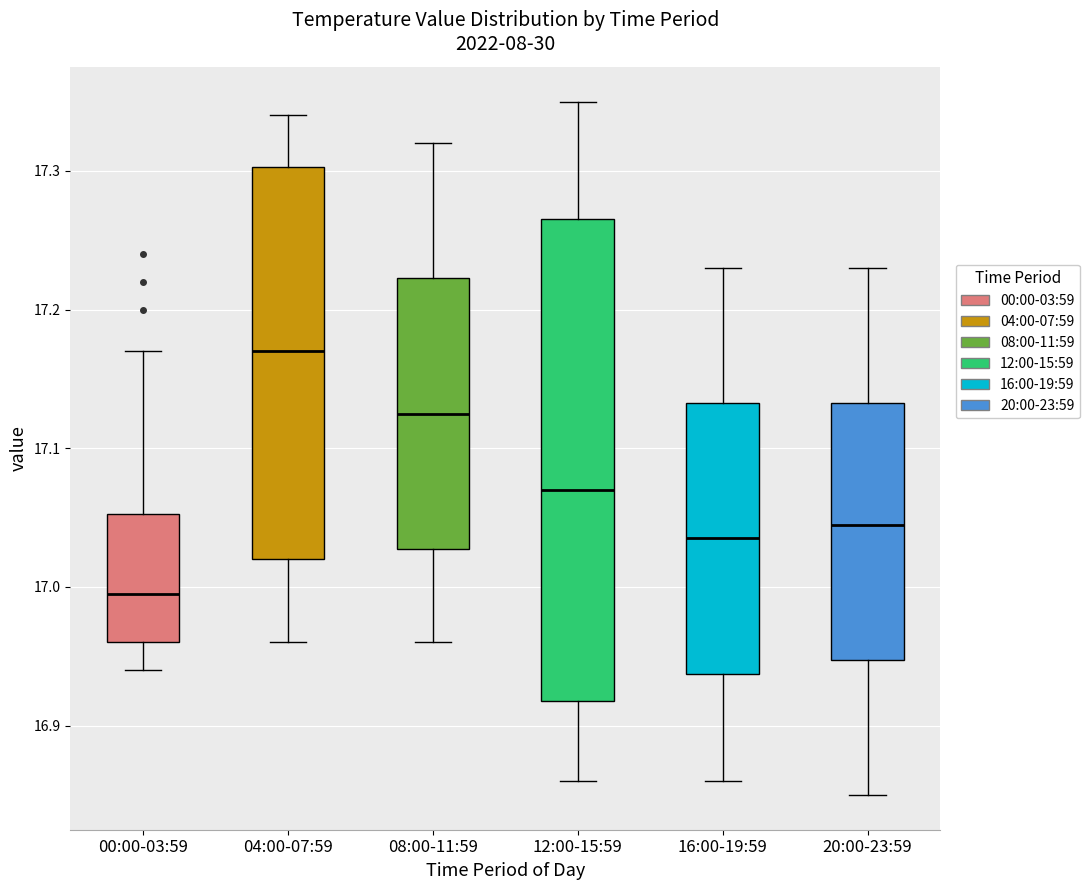

Reading left to right, transcribe this box plot: for each box, give where its median line is, the range the box spans, and where its two whiskers end, as read against the y-axis. The values are not printed on the chart, so give them approximately, as read against the axis.

00:00-03:59: median 17.00, box 16.96 to 17.05, whiskers 16.94 to 17.17
04:00-07:59: median 17.17, box 17.02 to 17.30, whiskers 16.96 to 17.34
08:00-11:59: median 17.13, box 17.03 to 17.22, whiskers 16.96 to 17.32
12:00-15:59: median 17.07, box 16.92 to 17.27, whiskers 16.86 to 17.35
16:00-19:59: median 17.04, box 16.94 to 17.13, whiskers 16.86 to 17.23
20:00-23:59: median 17.05, box 16.95 to 17.13, whiskers 16.85 to 17.23